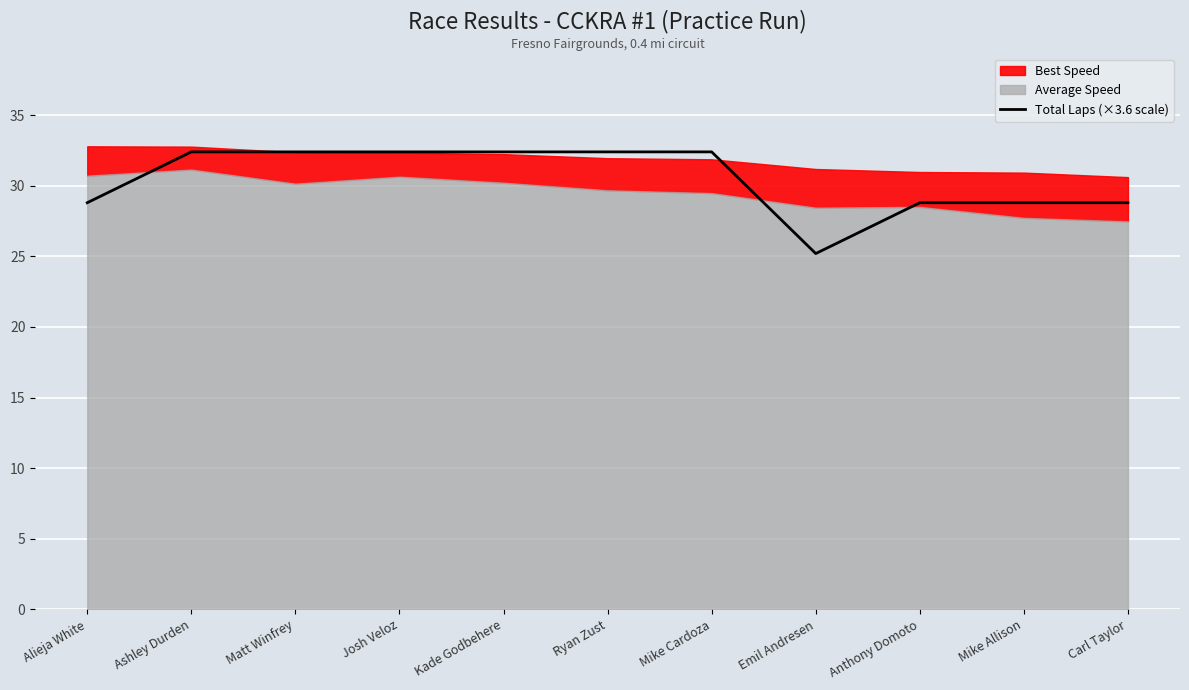

What is the value of the 9th point from the left?

28.8